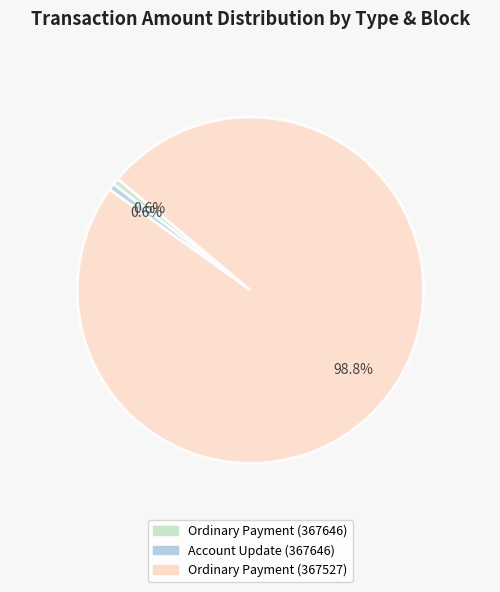

To the nearest percent, what percentage of the pie is Account Update (367646)?

1%